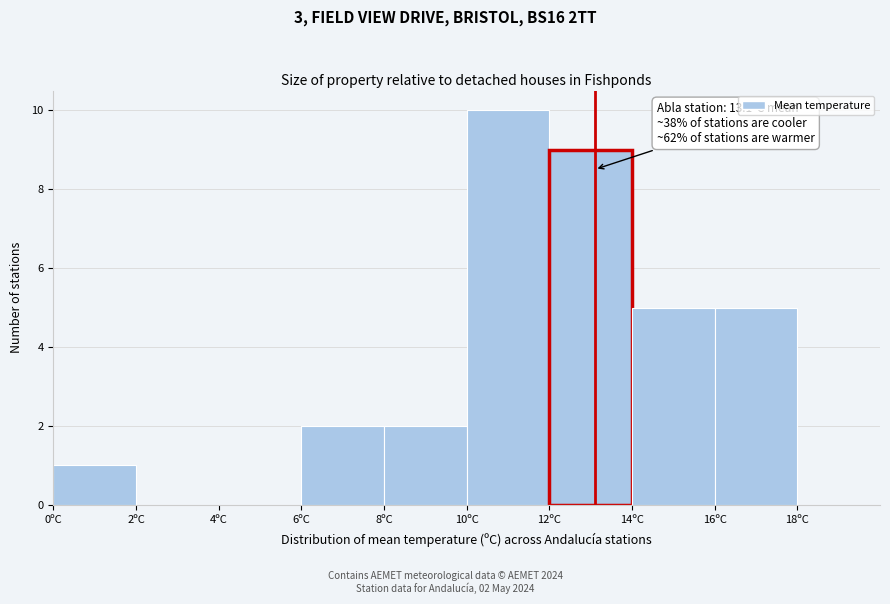

Over which range of the x-axis is the bar tallest?

10 to 12